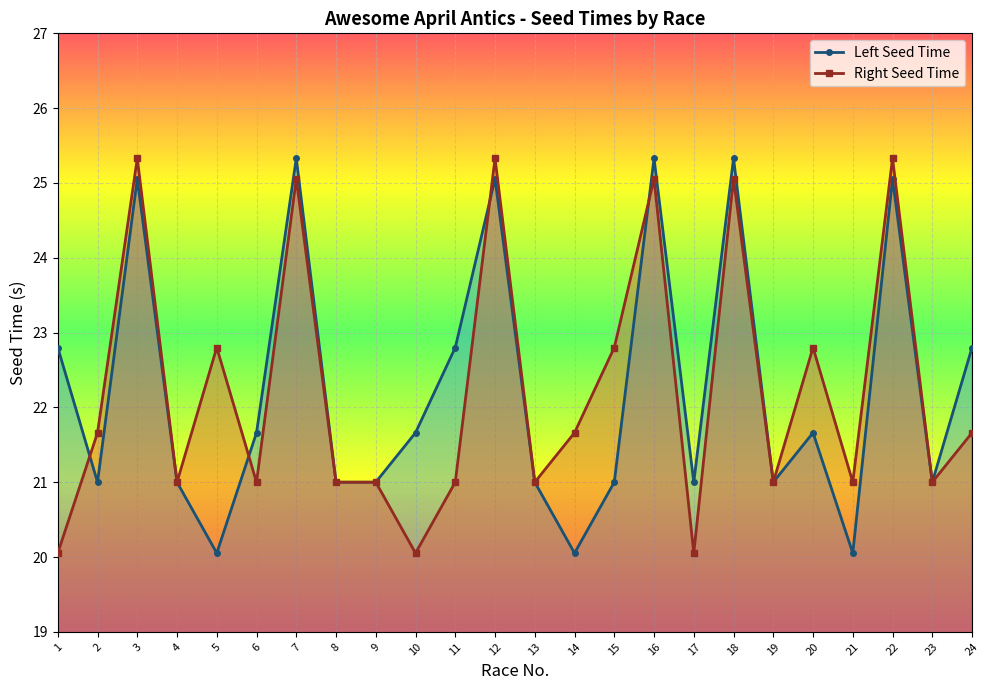

At which label does Left Seed Time reach its peak?

7